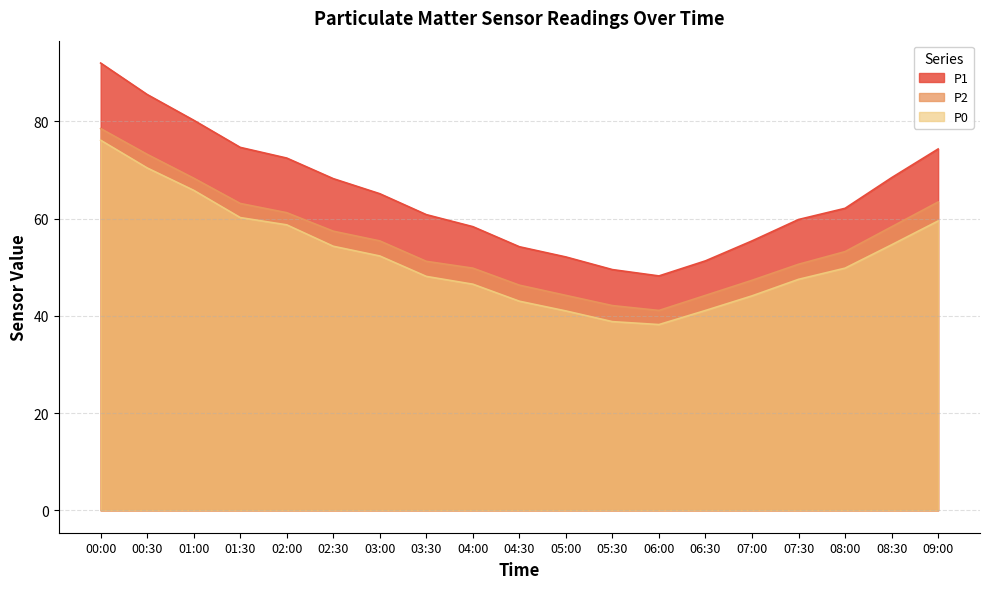

What is the maximum value shown in the chart?

92.0